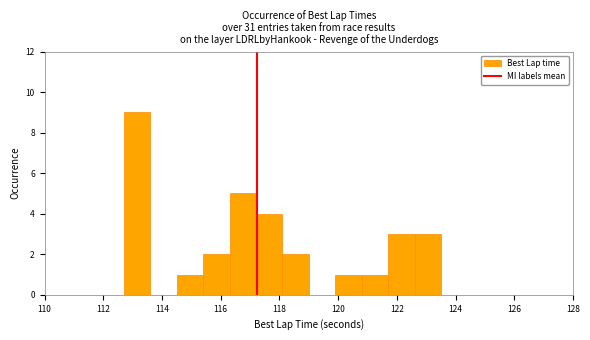

Reading left to right, transcribe this chart: for each bar, give the range it covers on the x-axis and its height. Neither the bar edges nor the heights are printed on the chart, so give them approximately, as read against the axes.

110.0 to 110.9: 0
110.9 to 111.8: 0
111.8 to 112.7: 0
112.7 to 113.6: 9
113.6 to 114.5: 0
114.5 to 115.4: 1
115.4 to 116.3: 2
116.3 to 117.2: 5
117.2 to 118.1: 4
118.1 to 119.0: 2
119.0 to 119.9: 0
119.9 to 120.8: 1
120.8 to 121.7: 1
121.7 to 122.6: 3
122.6 to 123.5: 3
123.5 to 124.4: 0
124.4 to 125.3: 0
125.3 to 126.2: 0
126.2 to 127.1: 0
127.1 to 128.0: 0